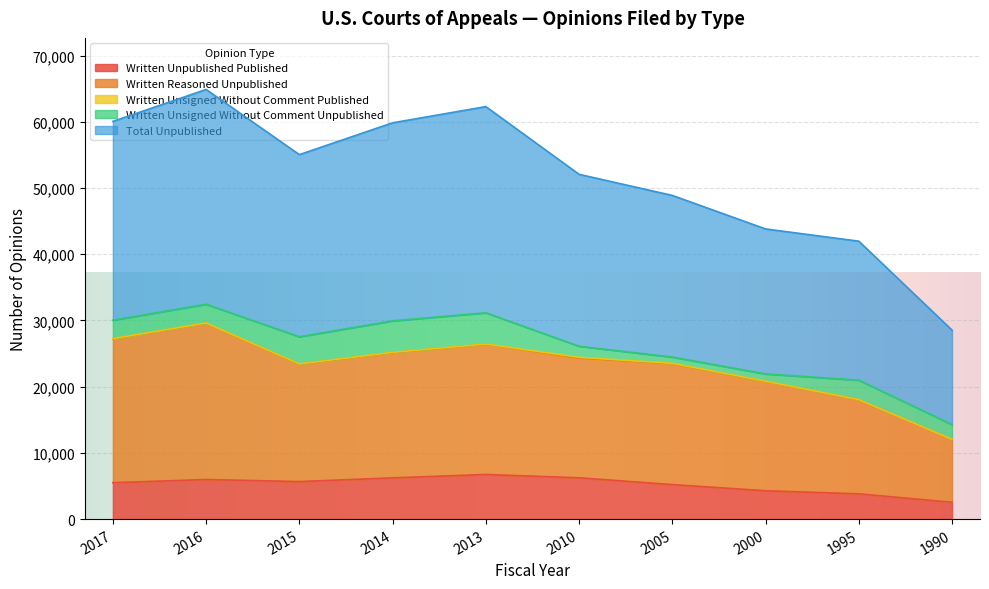

True or false: Written Unpublished Published has a value of 3814 at 1995.

True